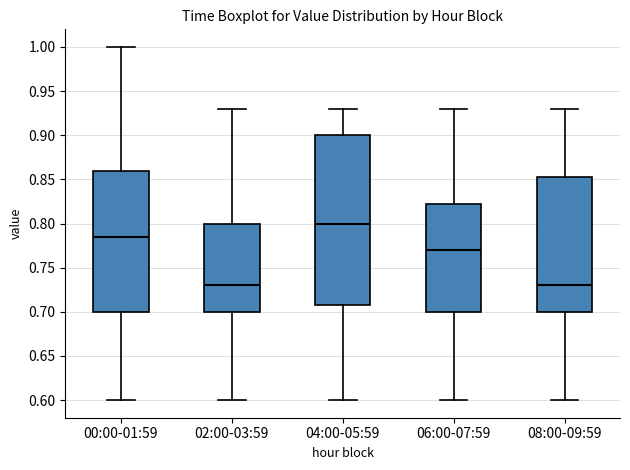

Where is the lower edge of the box for 06:00-07:59 on the y-axis? The values are not printed on the chart, so give them approximately, as read against the axis.

0.700